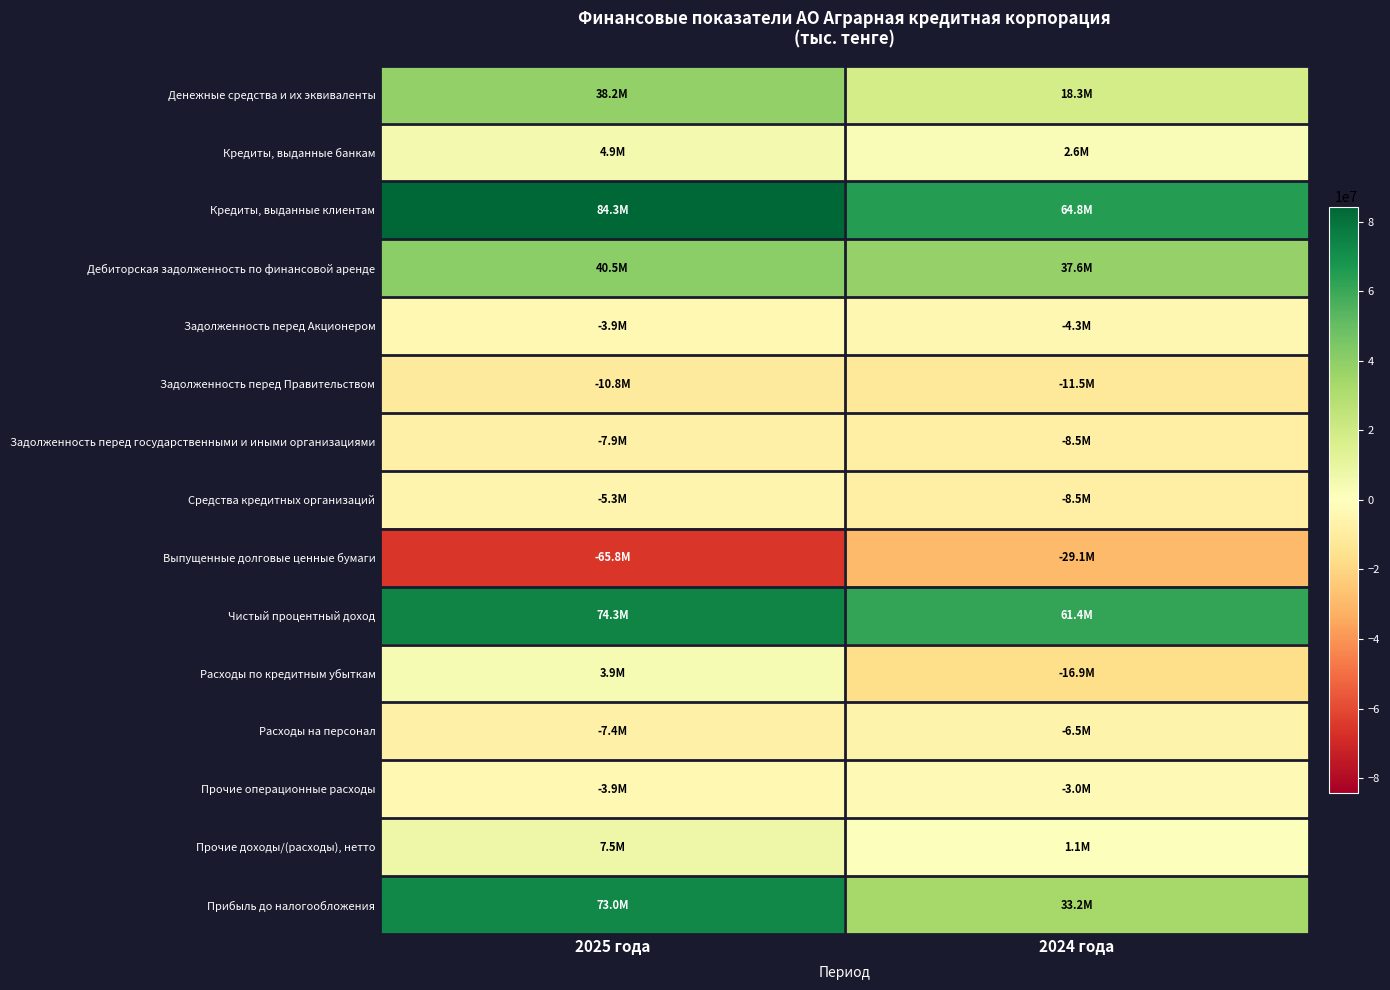

Reading right to left, transcribe all the data shown in this chart.

Денежные средства и их эквиваленты: 2024 года=18283557	2025 года=38215696
Кредиты, выданные банкам: 2024 года=2584059	2025 года=4936143
Кредиты, выданные клиентам: 2024 года=64785426	2025 года=84329599
Дебиторская задолженность по финансовой аренде: 2024 года=37561463	2025 года=40457834
Задолженность перед Акционером: 2024 года=-4250416	2025 года=-3933112
Задолженность перед Правительством: 2024 года=-11464428	2025 года=-10757483
Задолженность перед государственными и иными организациями: 2024 года=-8543823	2025 года=-7870925
Средства кредитных организаций: 2024 года=-8500577	2025 года=-5347813
Выпущенные долговые ценные бумаги: 2024 года=-29101640	2025 года=-65768459
Чистый процентный доход: 2024 года=61353630	2025 года=74308136
Расходы по кредитным убыткам: 2024 года=-16855317	2025 года=3871852
Расходы на персонал: 2024 года=-6464946	2025 года=-7351664
Прочие операционные расходы: 2024 года=-3029912	2025 года=-3921594
Прочие доходы/(расходы), нетто: 2024 года=1132933	2025 года=7459506
Прибыль до налогообложения: 2024 года=33168171	2025 года=73035504